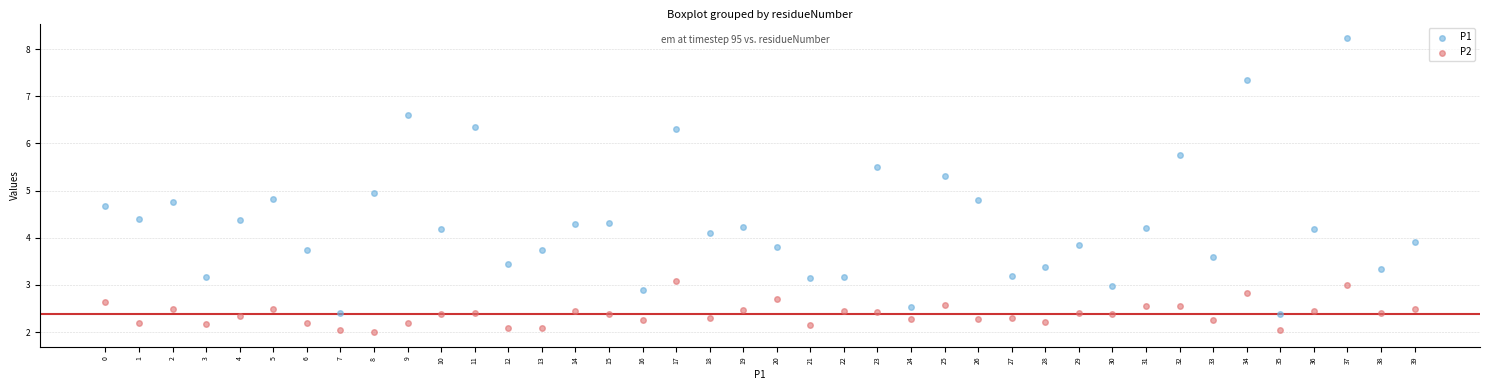

Which series has the widest spread of Y values?

P1